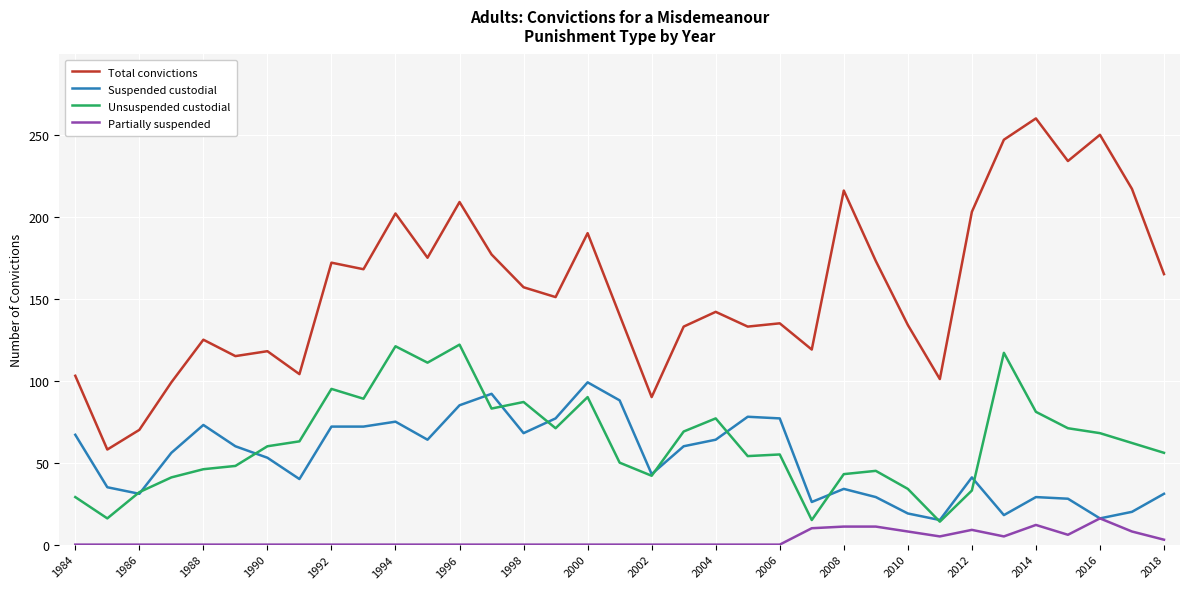

Which series has the widest spread of values?

Total convictions